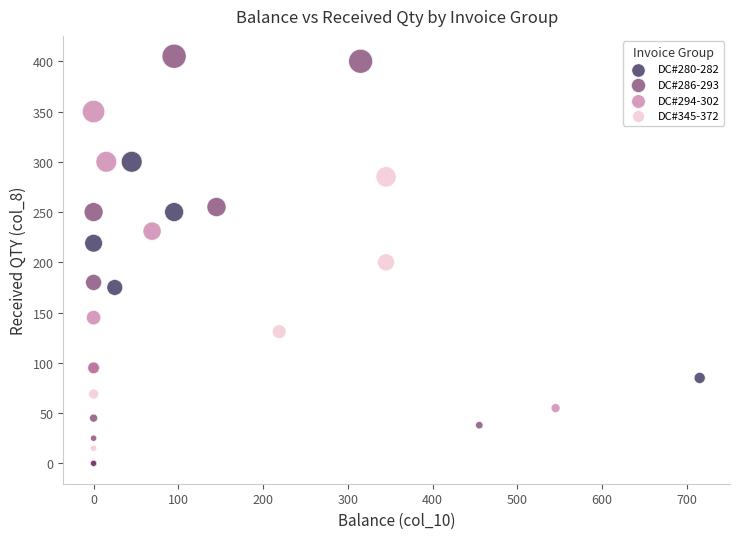

Which series has the largest Y range (max minus min)?

DC#286-293